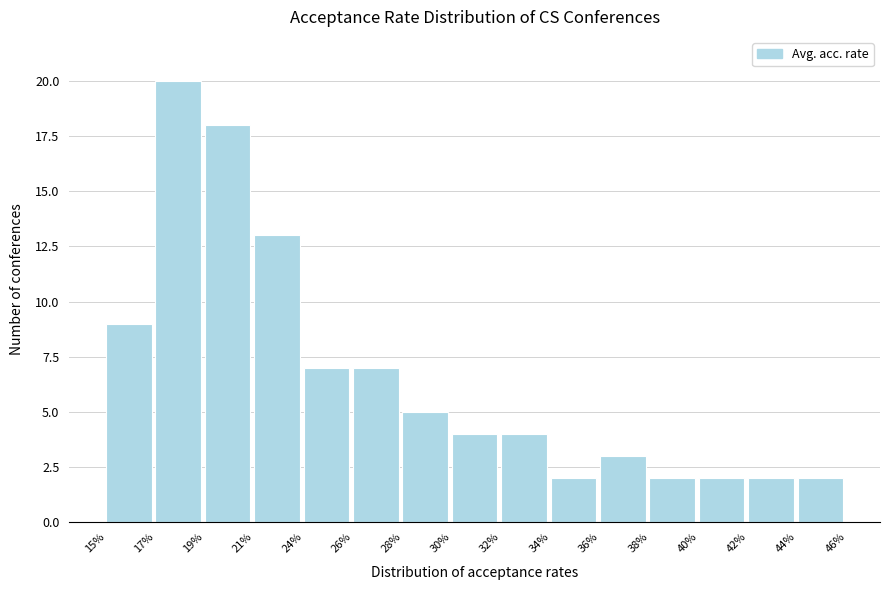

Reading right to left, transcribe all the data shown in this chart.

2	2	2	2	3	2	4	4	5	7	7	13	18	20	9